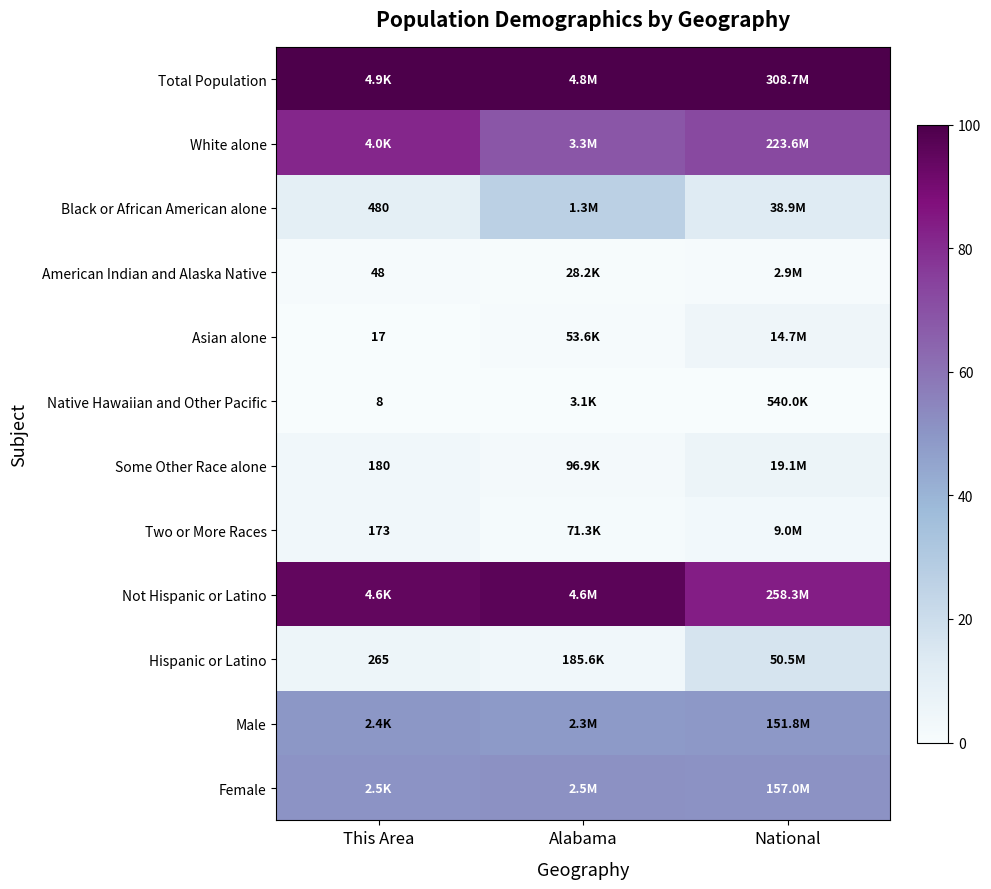

Between This Area and Alabama, which series saw the biggest shift?

Black or African American alone